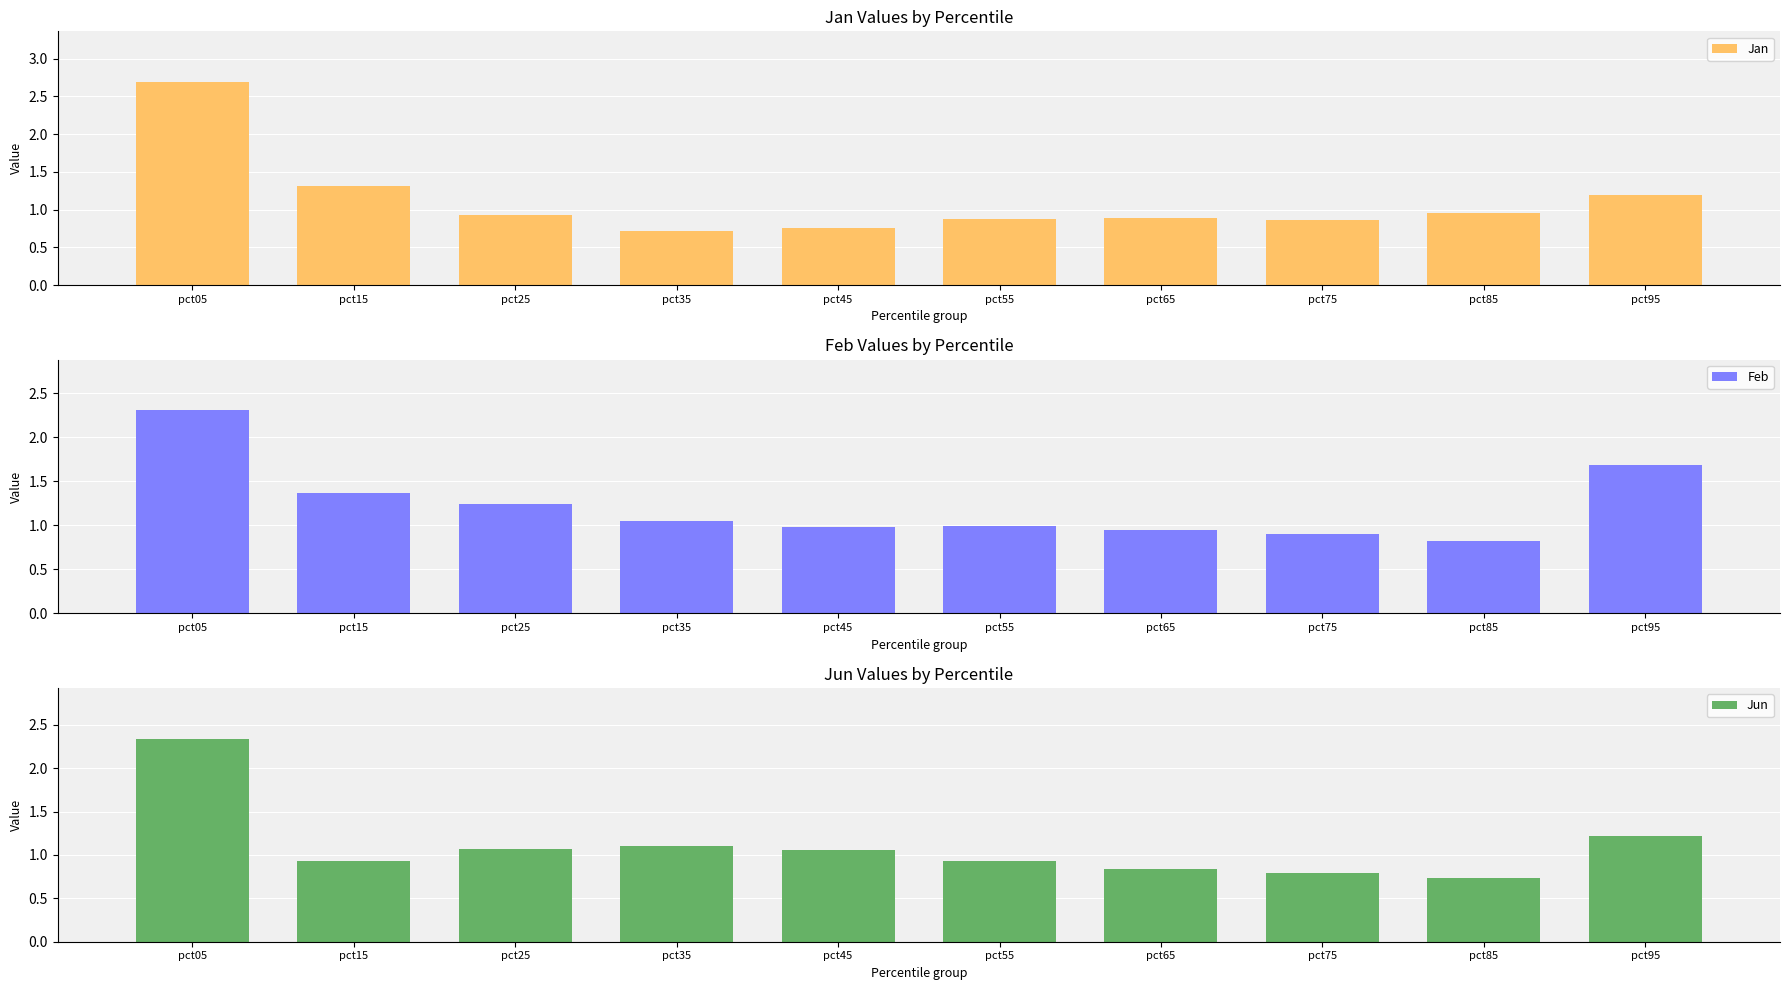

At which category does the chart reach its minimum across all series?

pct35